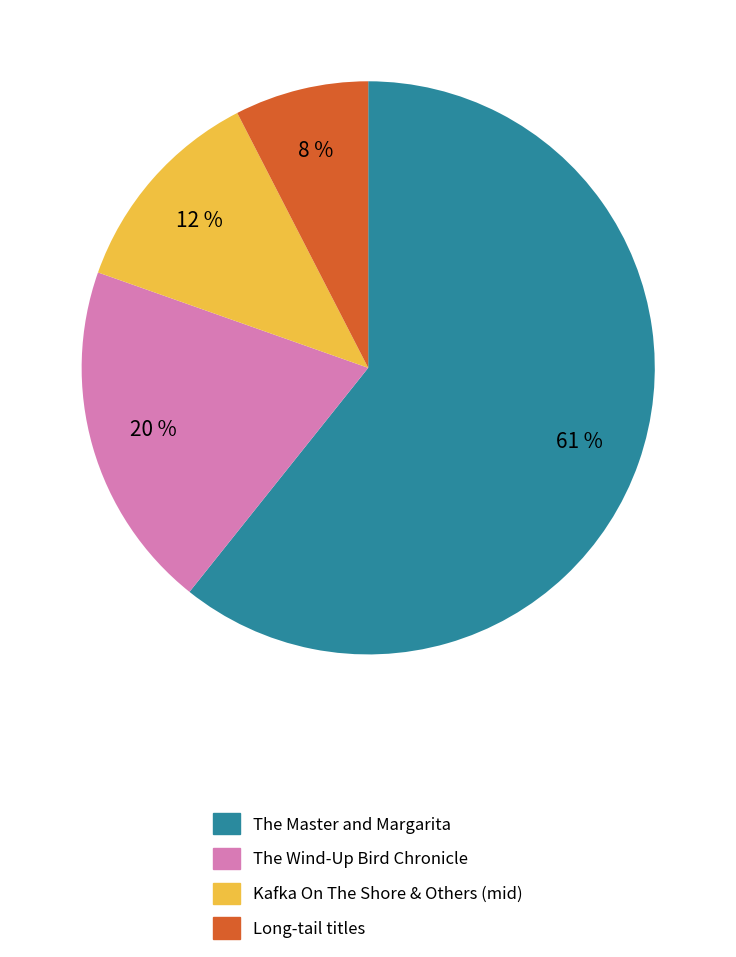

Is there a majority slice in this chart?

Yes